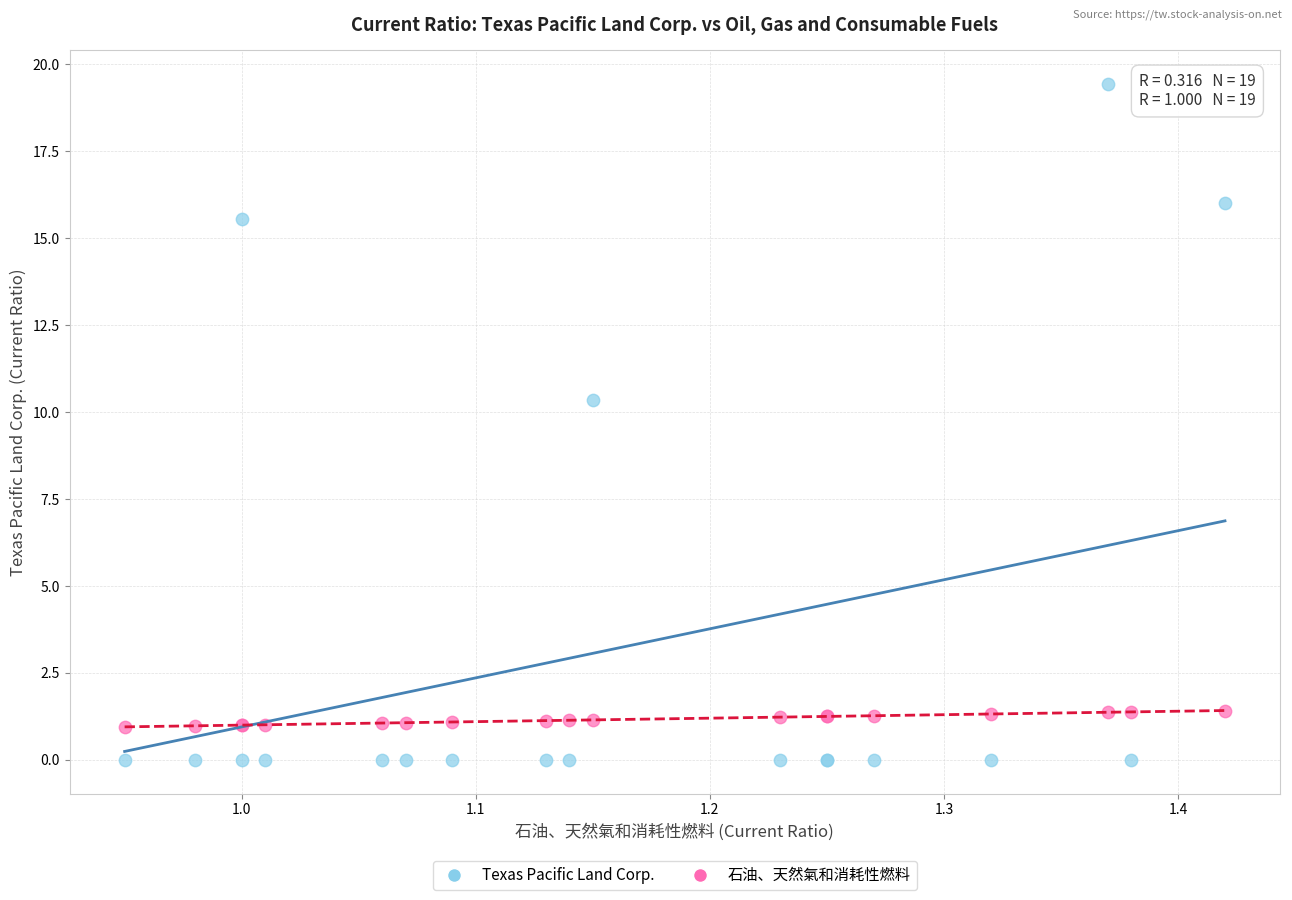

In the Texas Pacific Land Corp. series, what Y value is closest to 9?

10.3